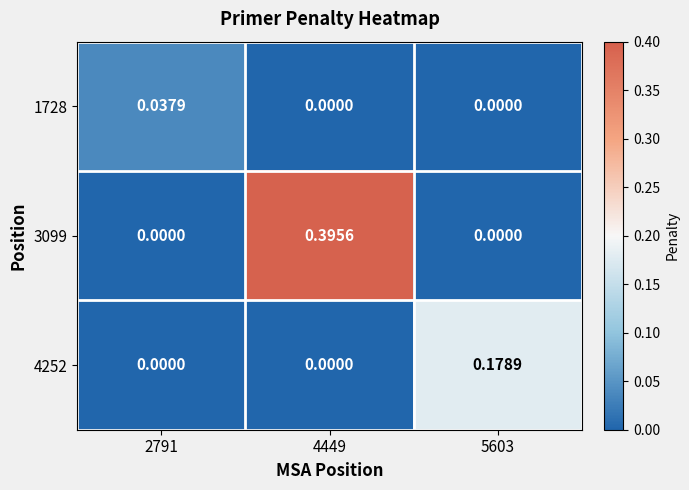

How many values in the 4252 series exceed 0?

1